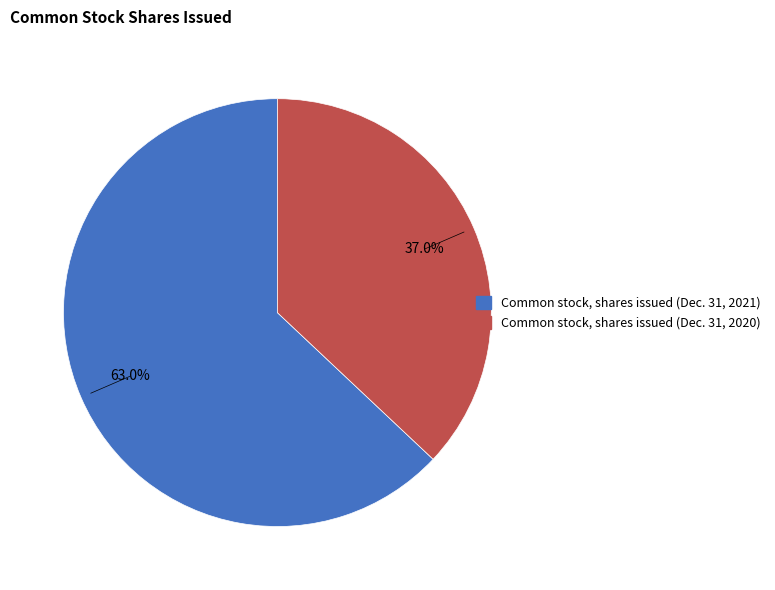

How much of the chart is everything except Common stock, shares issued (Dec. 31, 2021)?

37.0%